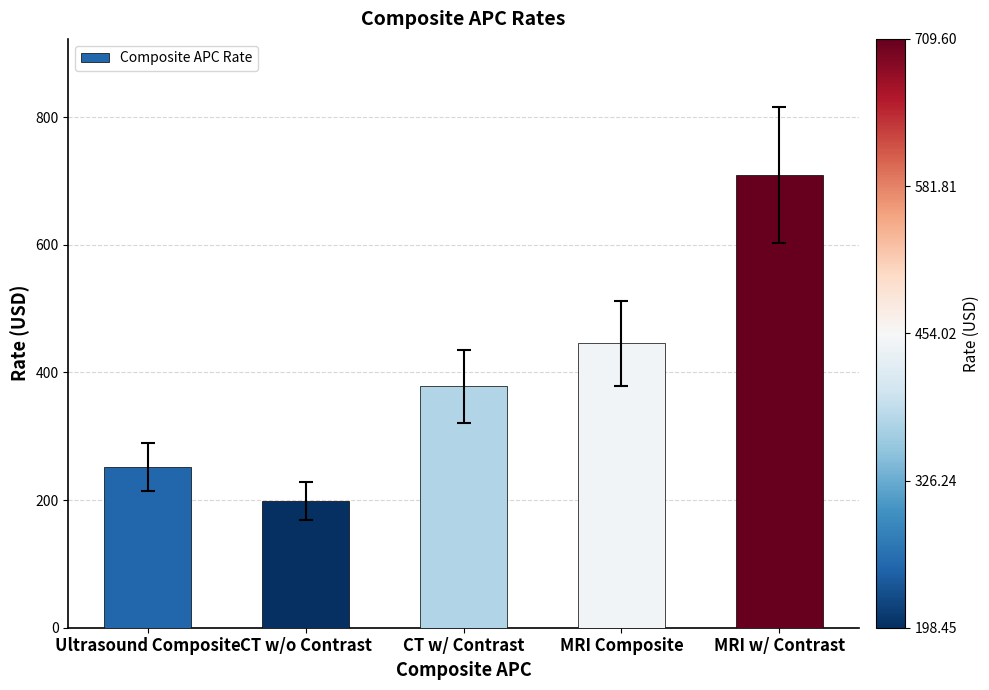

At which label is the value closest to 454?

MRI Composite